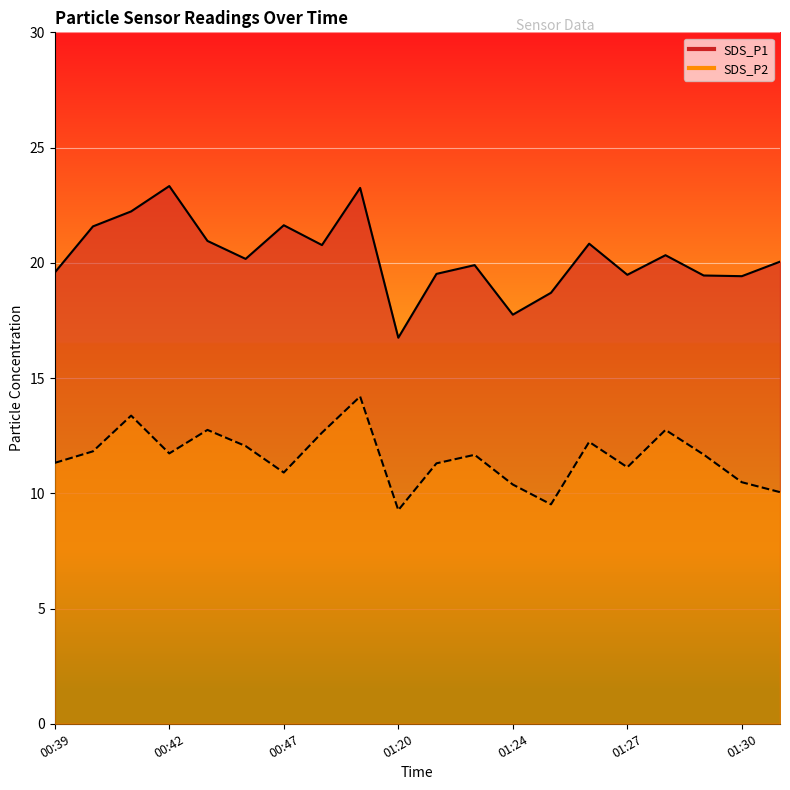

What is the difference between the highest and lowest values at 00:43?

8.2